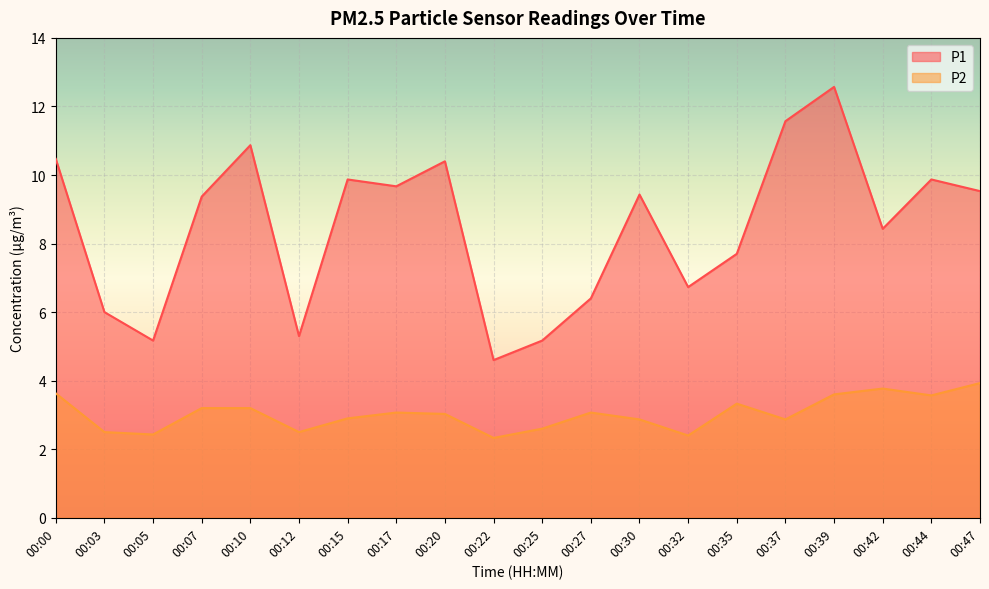

Reading left to right, transcribe all the data shown in this chart.

P1: 10.5	6.0	5.2	9.4	10.9	5.3	9.9	9.7	10.4	4.6	5.2	6.4	9.4	6.7	7.7	11.6	12.6	8.4	9.9	9.5
P2: 3.6	2.5	2.4	3.2	3.2	2.5	2.9	3.1	3.0	2.3	2.6	3.1	2.9	2.4	3.3	2.9	3.6	3.8	3.6	3.9